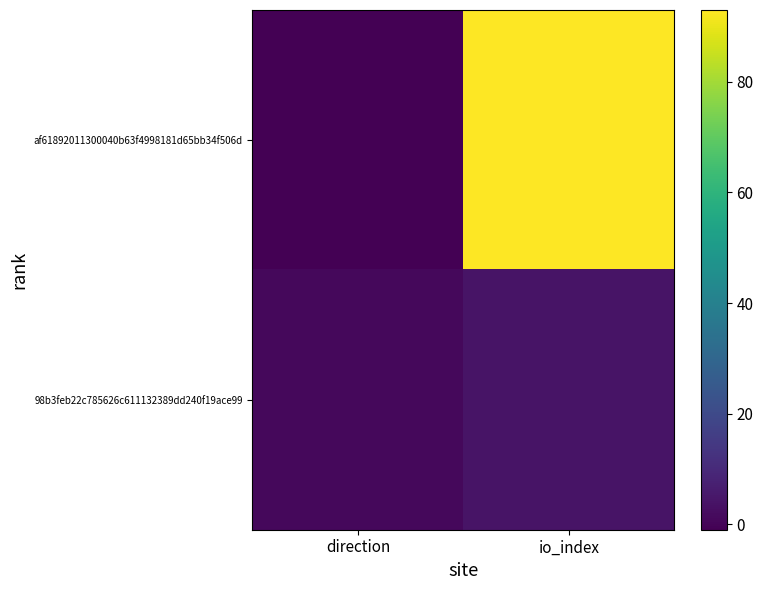

How many categories are shown in the chart?

2